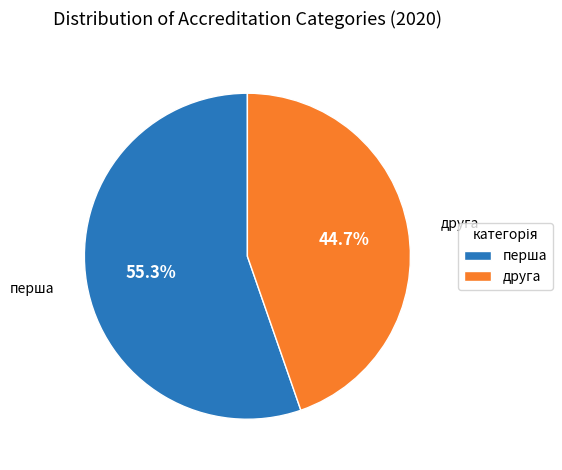

What percentage is the перша slice, to the nearest percent?

55%